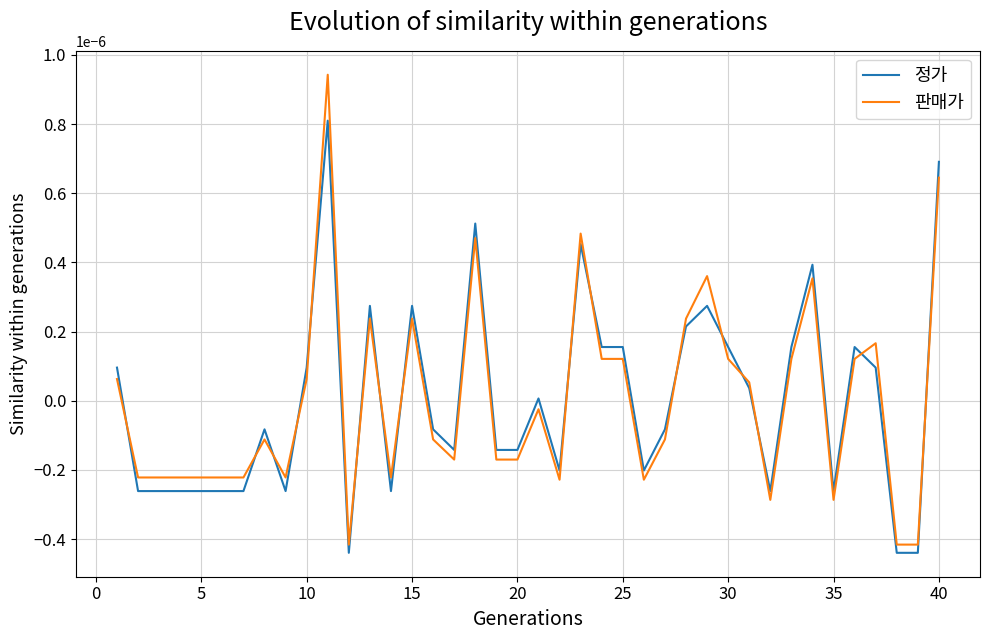

Rank the series by their maximum value, from lowest to highest.

정가, 판매가